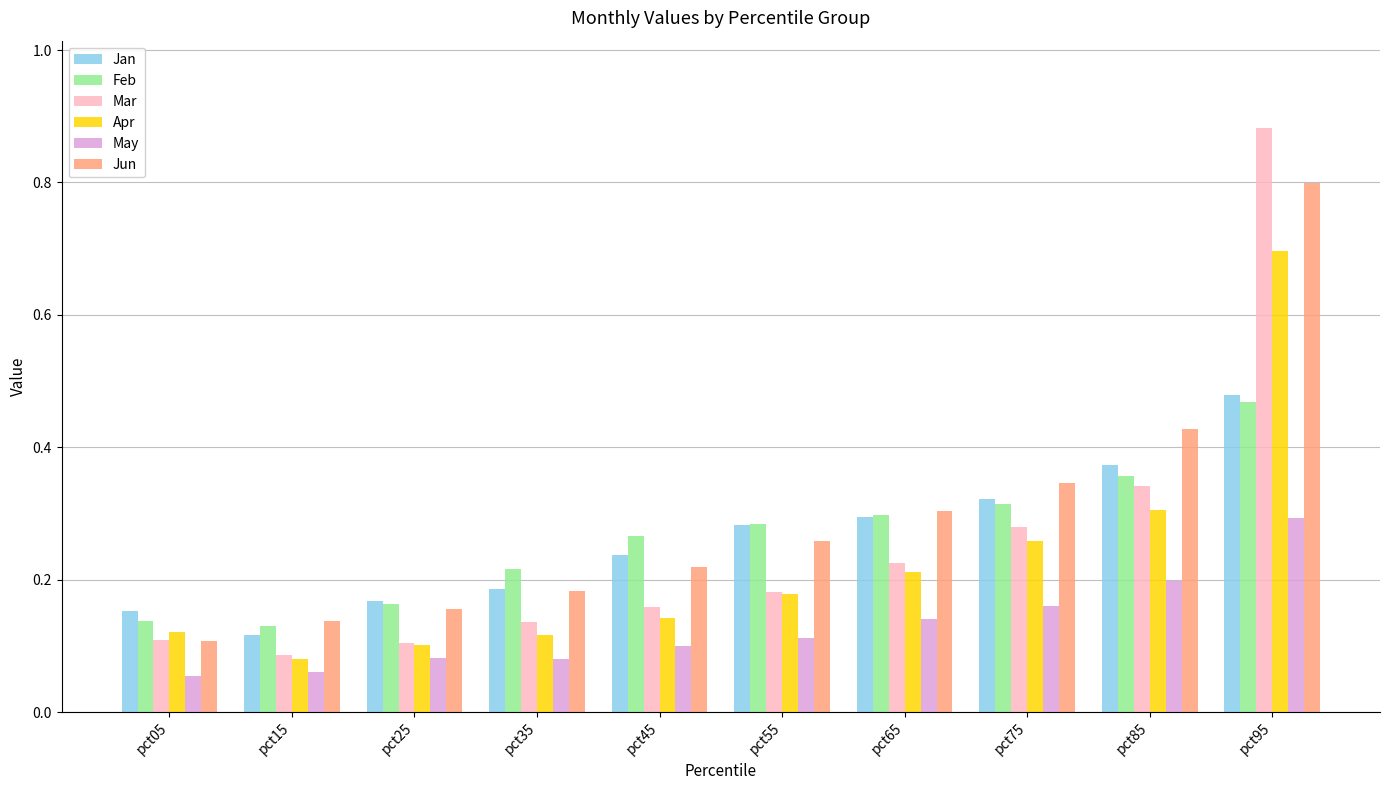

The value of May at pct65 is 0.1. True or false?

True